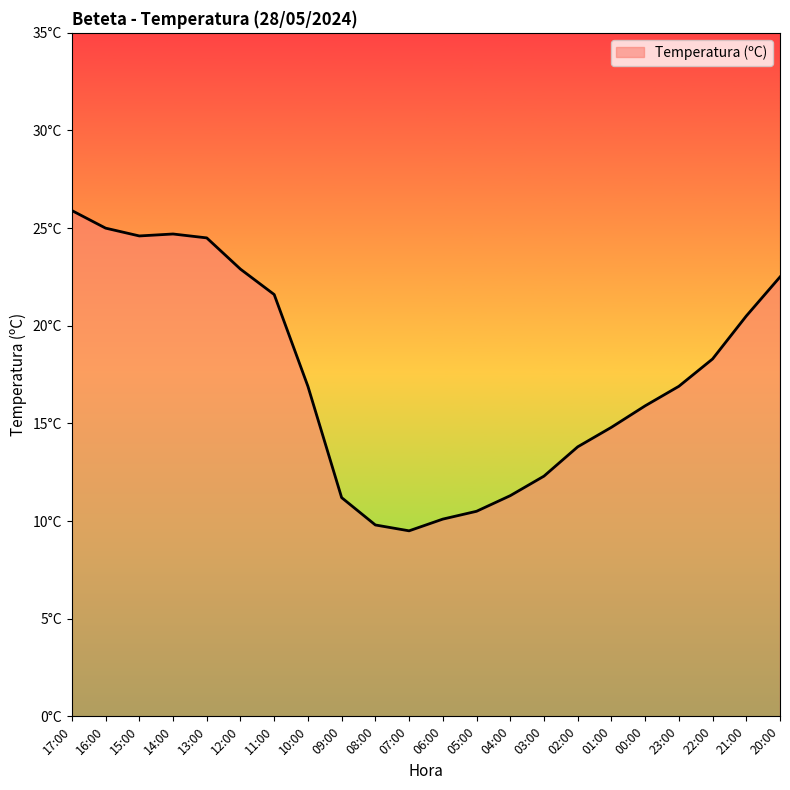

What is the smallest value displayed?

9.5